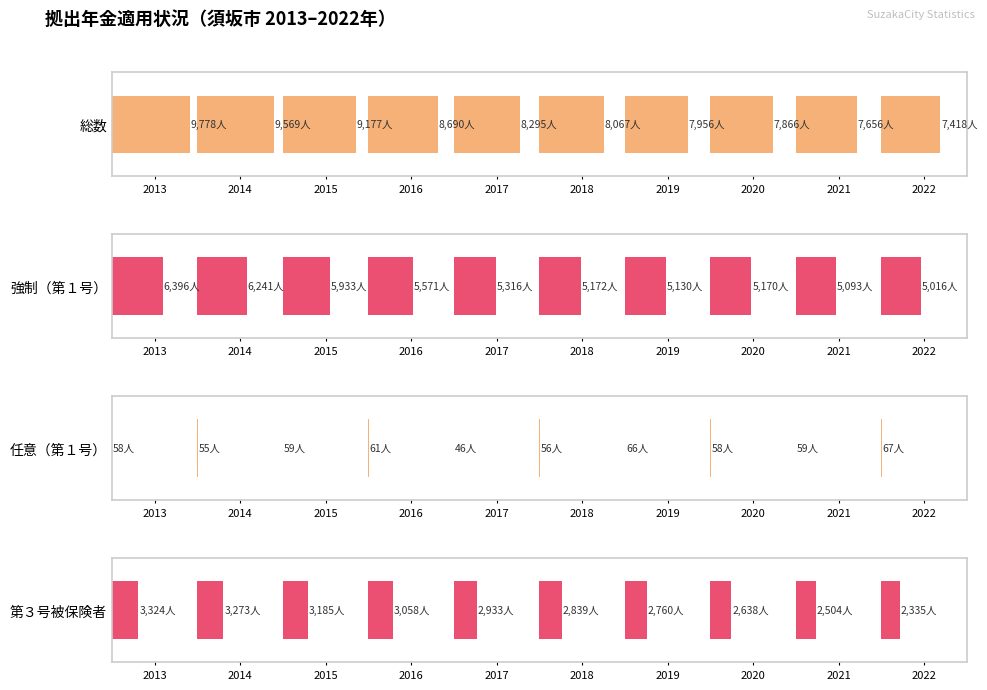

Count the 強制（第１号） values in the range 0 to 1.

10